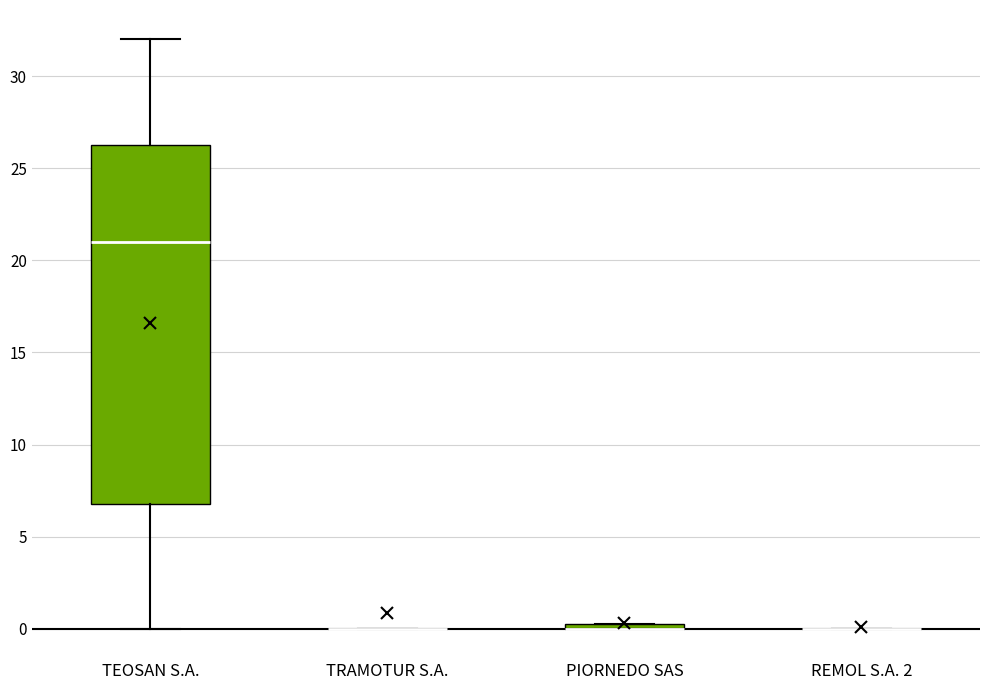

Which box is the tallest, from its lower edge to its upper edge?

TEOSAN S.A.